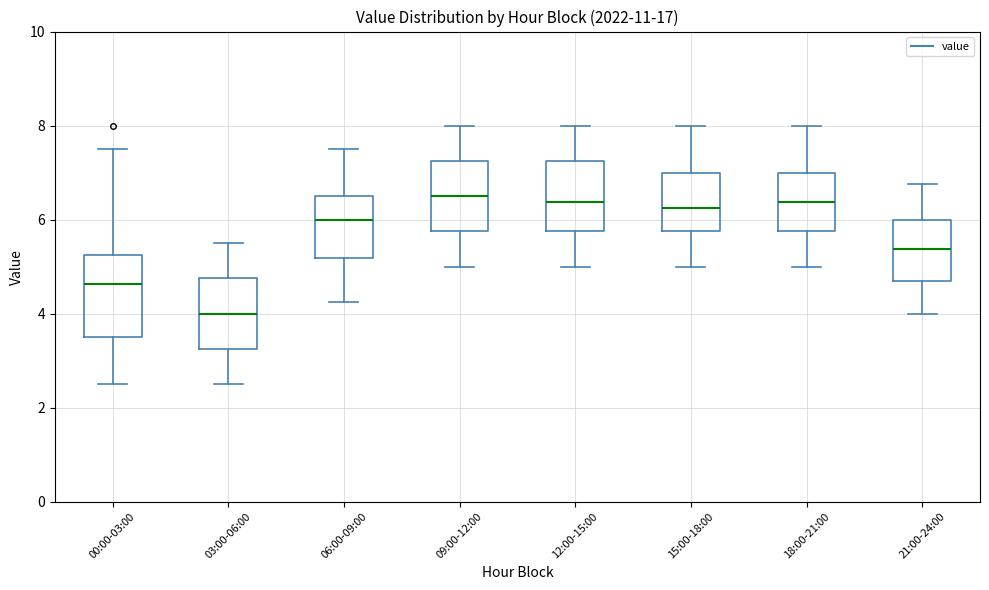

Reading left to right, read every box against the y-axis: the position of its median line, the range the box covers, and the ends of its whiskers. The values are not printed on the chart, so give them approximately, as read against the axis.

00:00-03:00: median 4.6, box 3.6 to 5.2, whiskers 2.6 to 7.6
03:00-06:00: median 4.0, box 3.2 to 4.8, whiskers 2.6 to 5.6
06:00-09:00: median 6.0, box 5.2 to 6.6, whiskers 4.2 to 7.6
09:00-12:00: median 6.6, box 5.8 to 7.2, whiskers 5.0 to 8.0
12:00-15:00: median 6.4, box 5.8 to 7.2, whiskers 5.0 to 8.0
15:00-18:00: median 6.2, box 5.8 to 7.0, whiskers 5.0 to 8.0
18:00-21:00: median 6.4, box 5.8 to 7.0, whiskers 5.0 to 8.0
21:00-24:00: median 5.4, box 4.6 to 6.0, whiskers 4.0 to 6.8